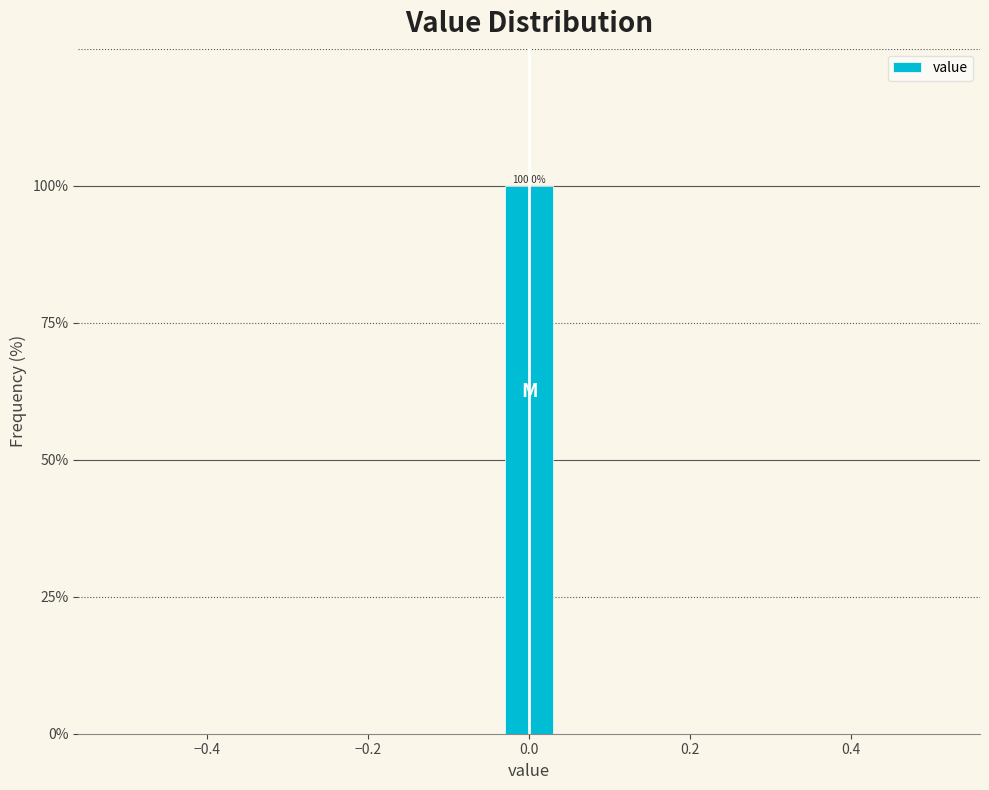

Around what value on the x-axis is the tallest bar? Give the approximate position of its centre, as read against the axis.

0.00